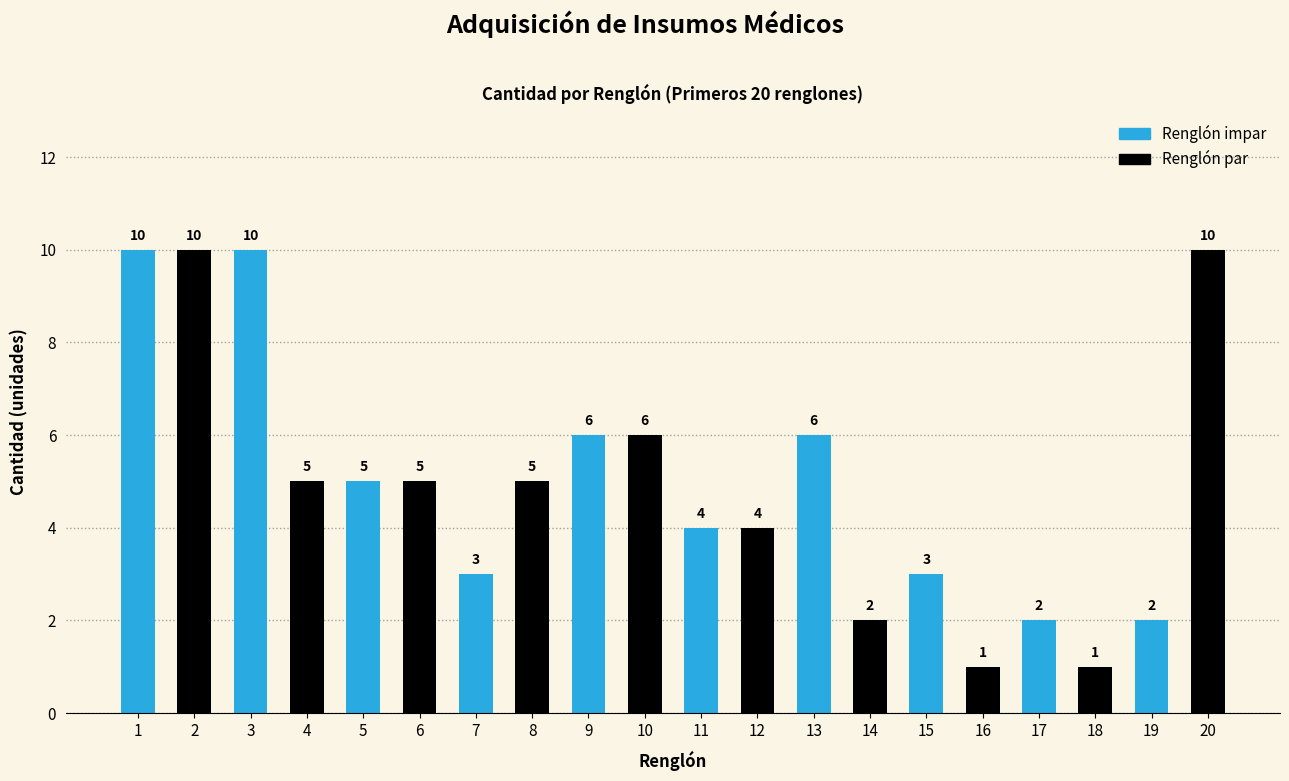

Approximately how many times larger is the value at 10 compared to 4?

1.2